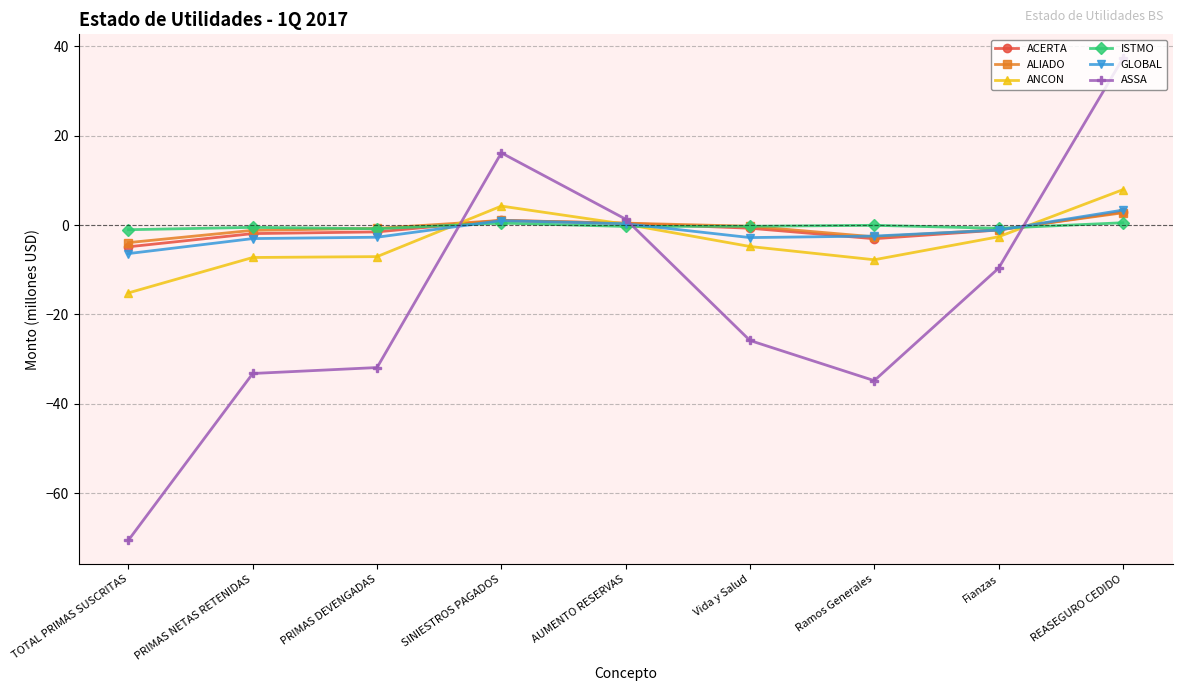

At which category is the sum across all series the highest?

REASEGURO CEDIDO